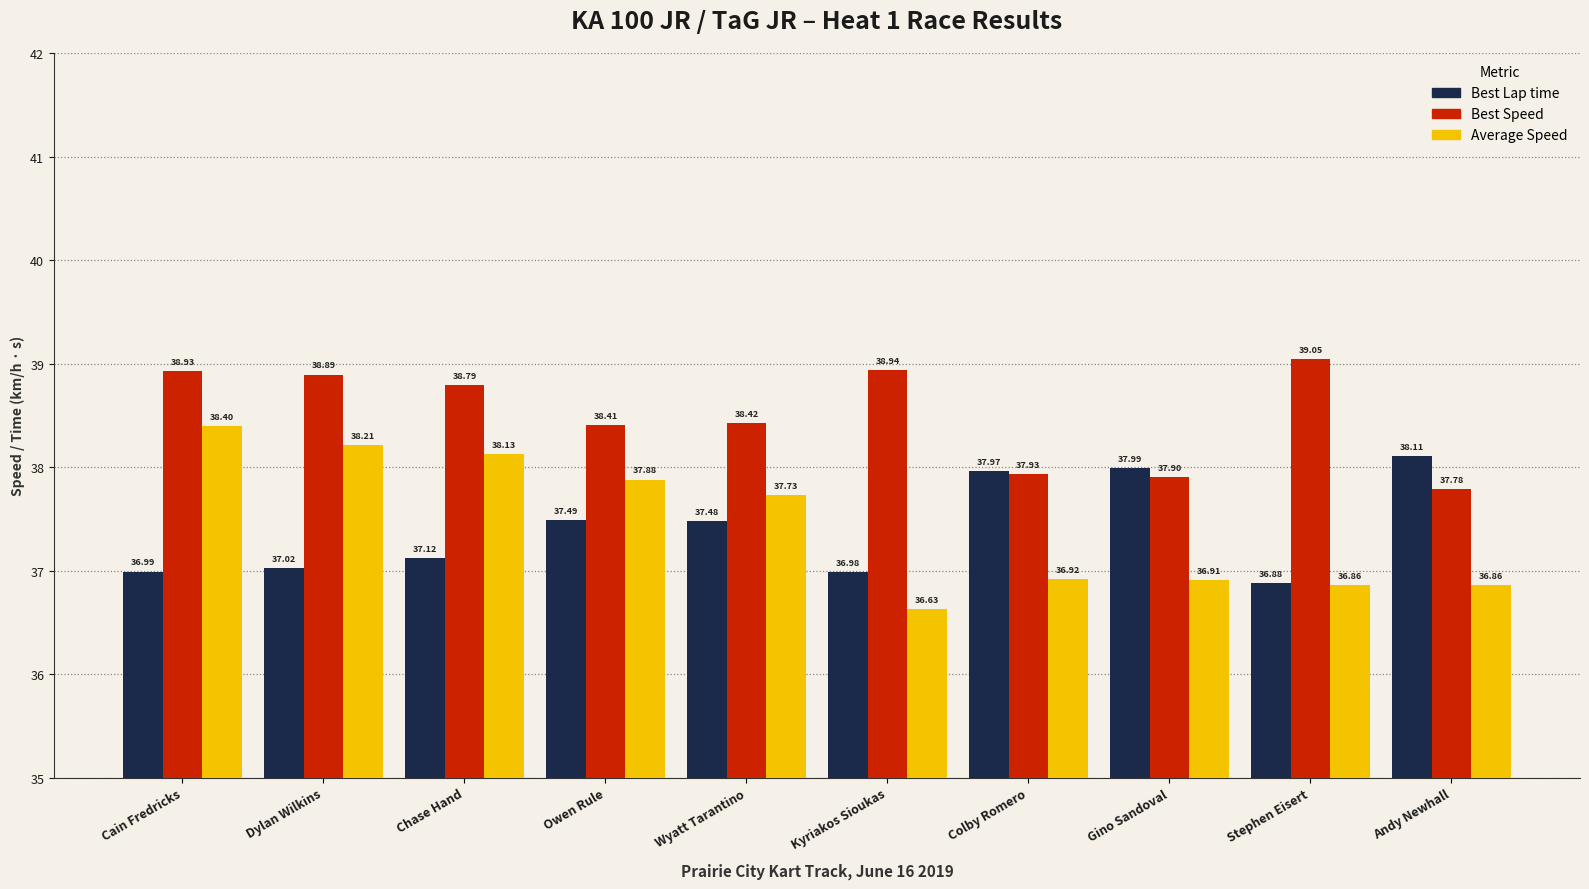

What is the greatest value displayed?

39.0